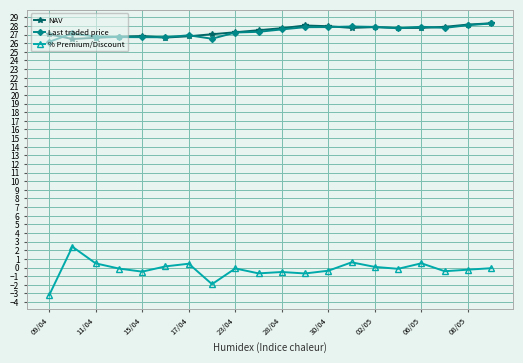

True or false: % Premium/Discount and Last traded price cross at least once.

False